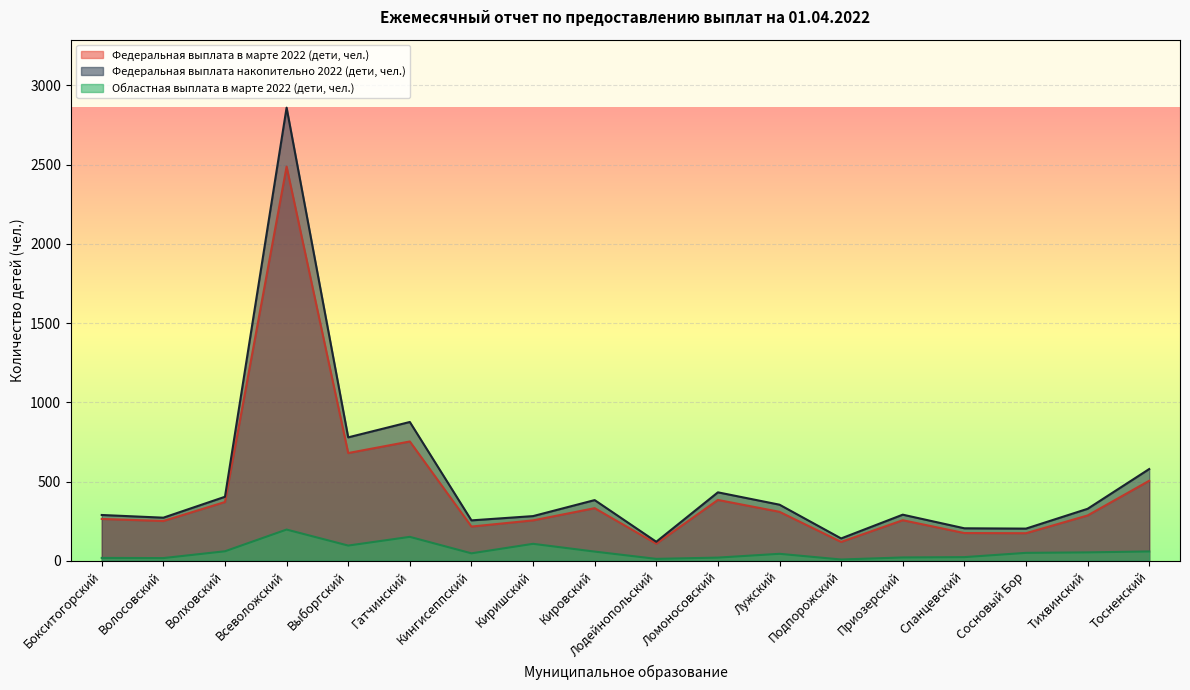

What is the minimum value shown in the chart?

8